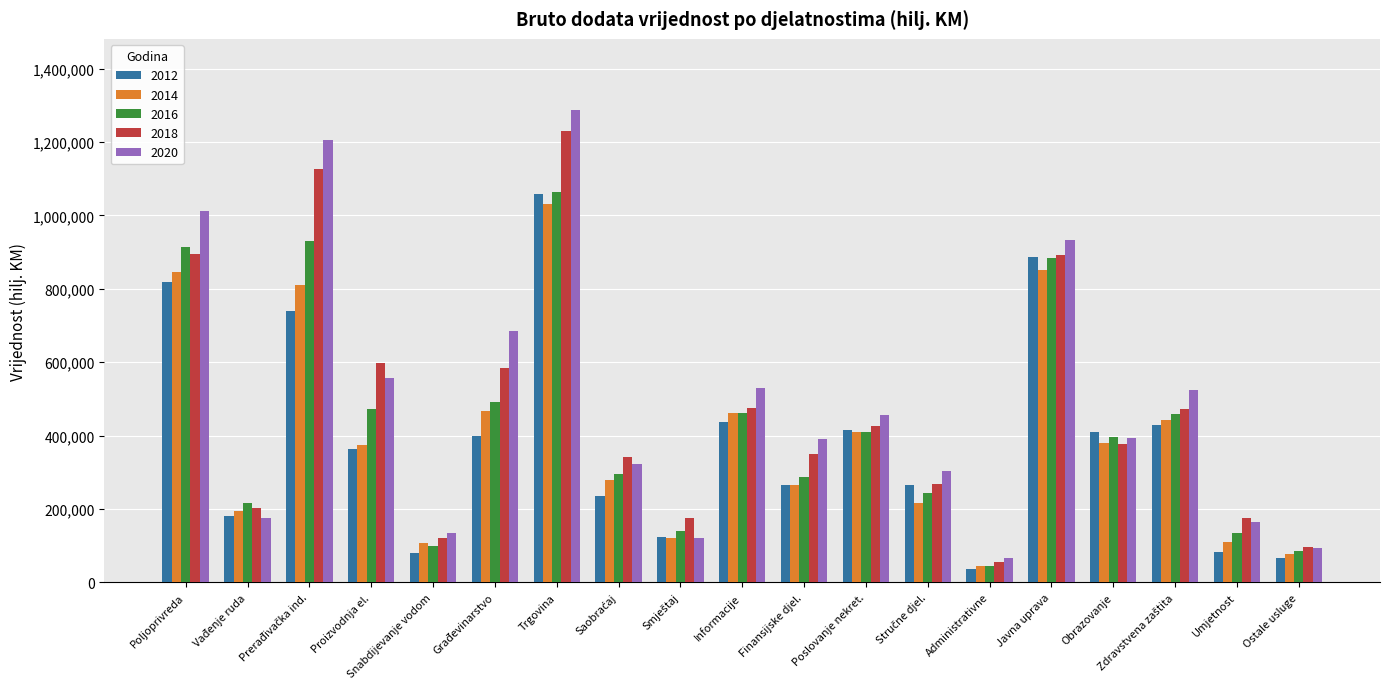

Which series has the largest range (max minus min)?

2020